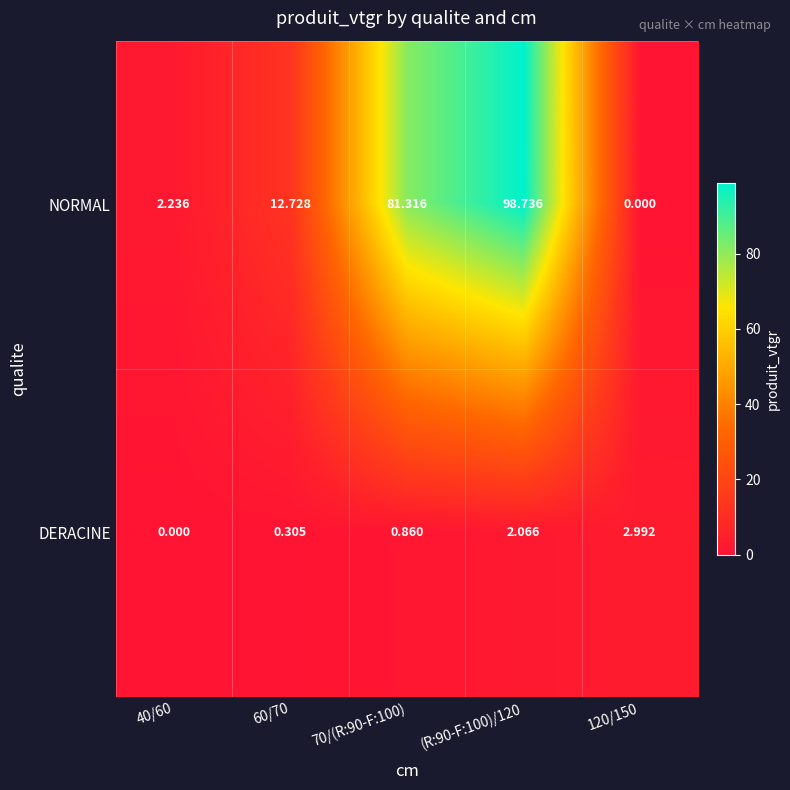

Which series changed the most between 40/60 and 120/150?

DERACINE